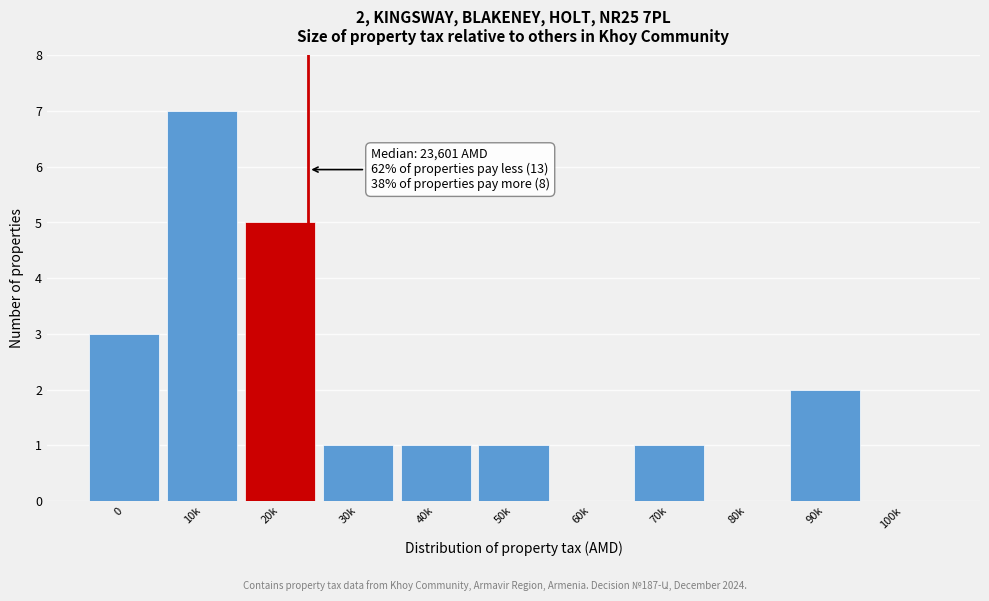

Reading left to right, transcribe all the data shown in this chart.

0=3	10k=7	20k=5	30k=1	40k=1	50k=1	60k=0	70k=1	80k=0	90k=2	100k=0